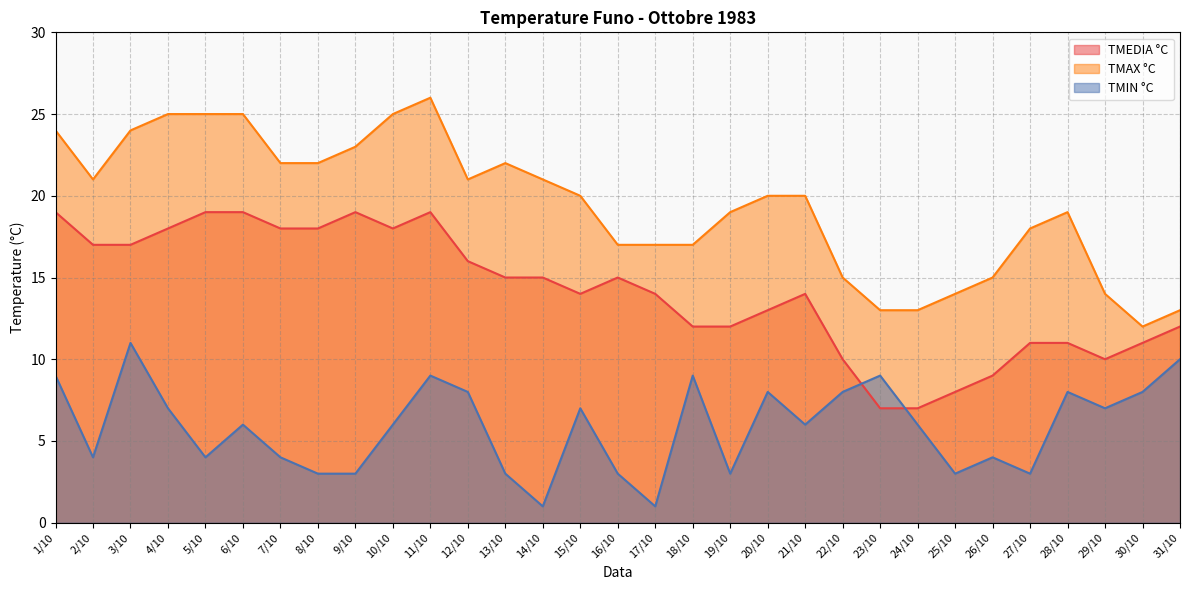

What are all the series names shown in the legend?

TMEDIA °C, TMAX °C, TMIN °C